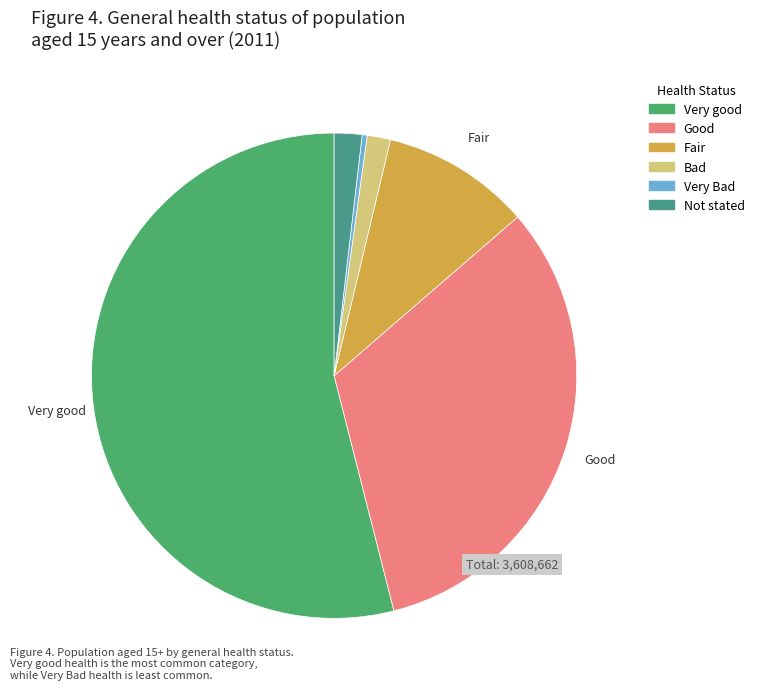

The Very good slice represents 43% of the pie. True or false?

False